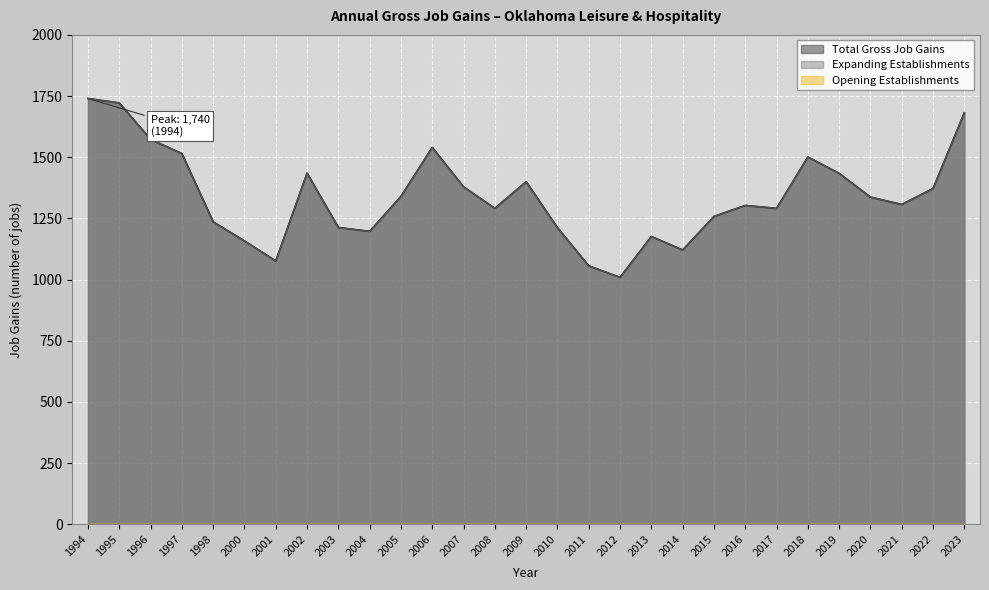

Reading left to right, list all the values displayed in this chart.

Total Gross Job Gains: 1994=1740	1995=1722	1996=1573	1997=1515	1998=1236	2000=1158	2001=1076	2002=1435	2003=1213	2004=1197	2005=1340	2006=1540	2007=1379	2008=1291	2009=1400	2010=1212	2011=1056	2012=1009	2013=1176	2014=1121	2015=1258	2016=1303	2017=1291	2018=1501	2019=1434	2020=1337	2021=1307	2022=1372	2023=1682
Expanding Establishments: 1994=1740	1995=1722	1996=1573	1997=1515	1998=1236	2000=1158	2001=1076	2002=1435	2003=1213	2004=1197	2005=1340	2006=1540	2007=1379	2008=1291	2009=1400	2010=1212	2011=1056	2012=1009	2013=1176	2014=1121	2015=1258	2016=1303	2017=1291	2018=1501	2019=1434	2020=1337	2021=1307	2022=1372	2023=1682